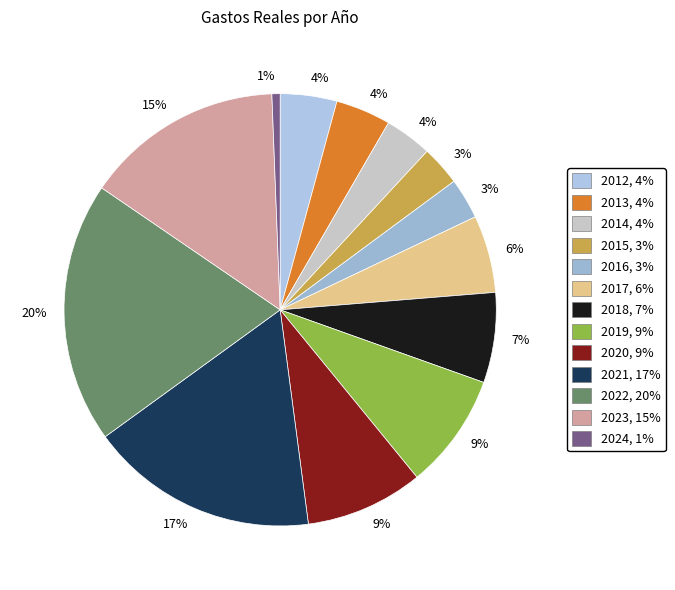

Does any single category account for the majority?

No